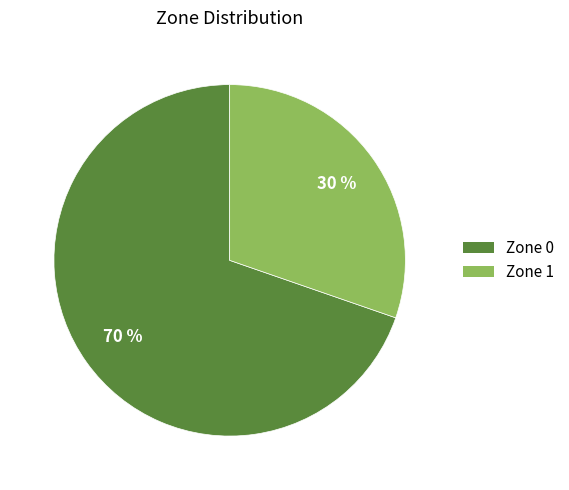

Which category accounts for the majority?

Zone 0